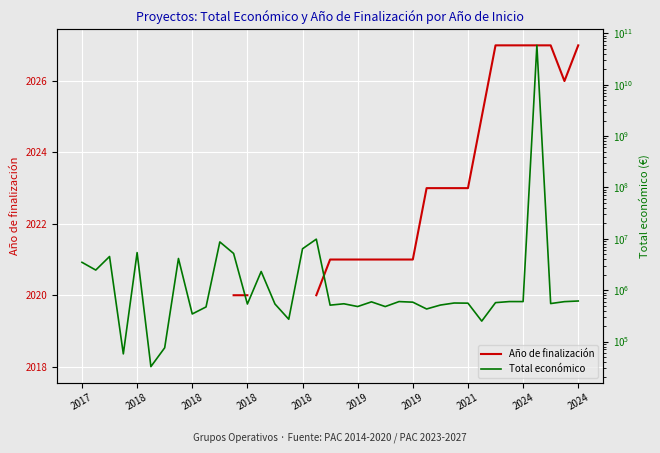

Read the Año de finalización value at 18.

2021.0